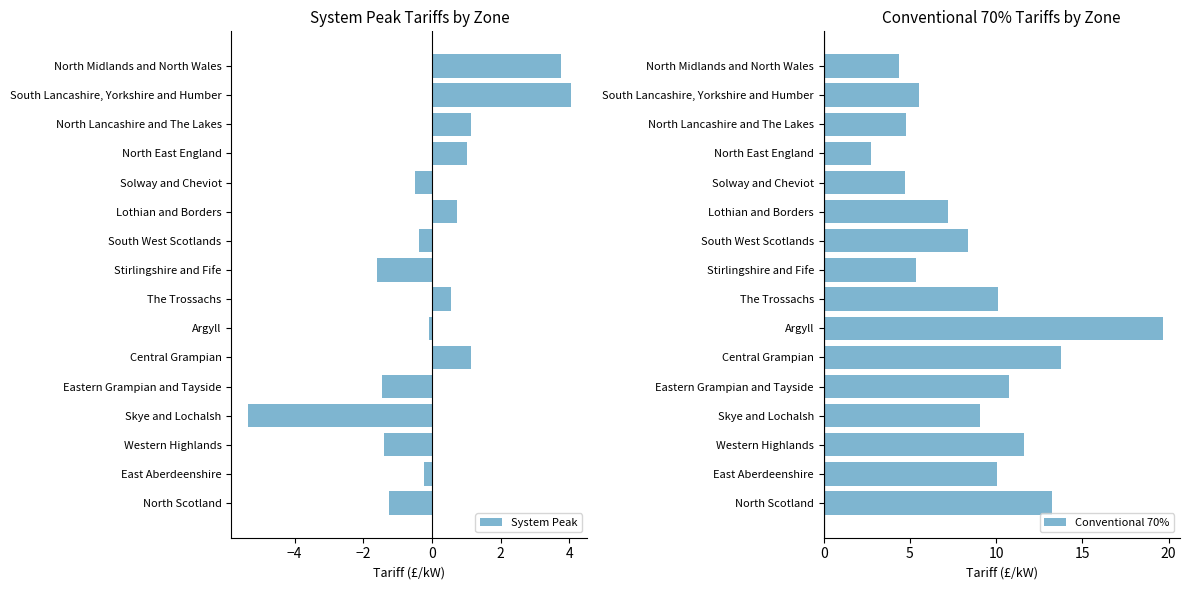

The Conventional 70% series shows 6.9 at East Aberdeenshire. True or false?

False